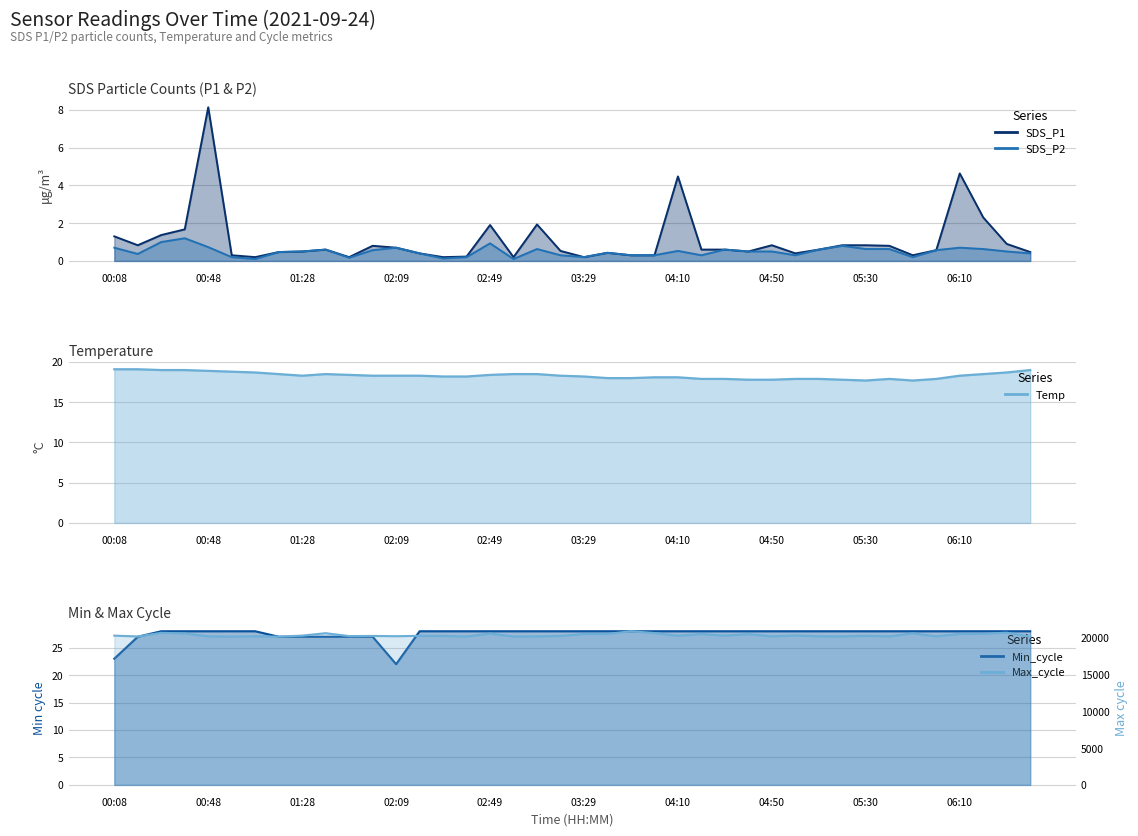

True or false: Min_cycle and Max_cycle intersect in this chart.

False